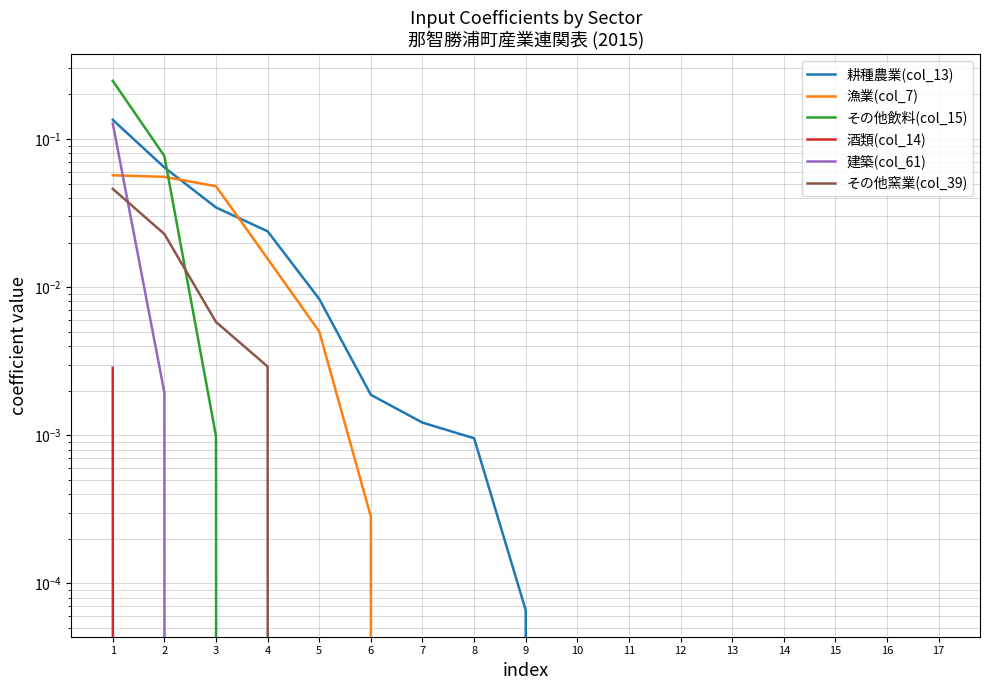

Which category has the highest value across all series?

1